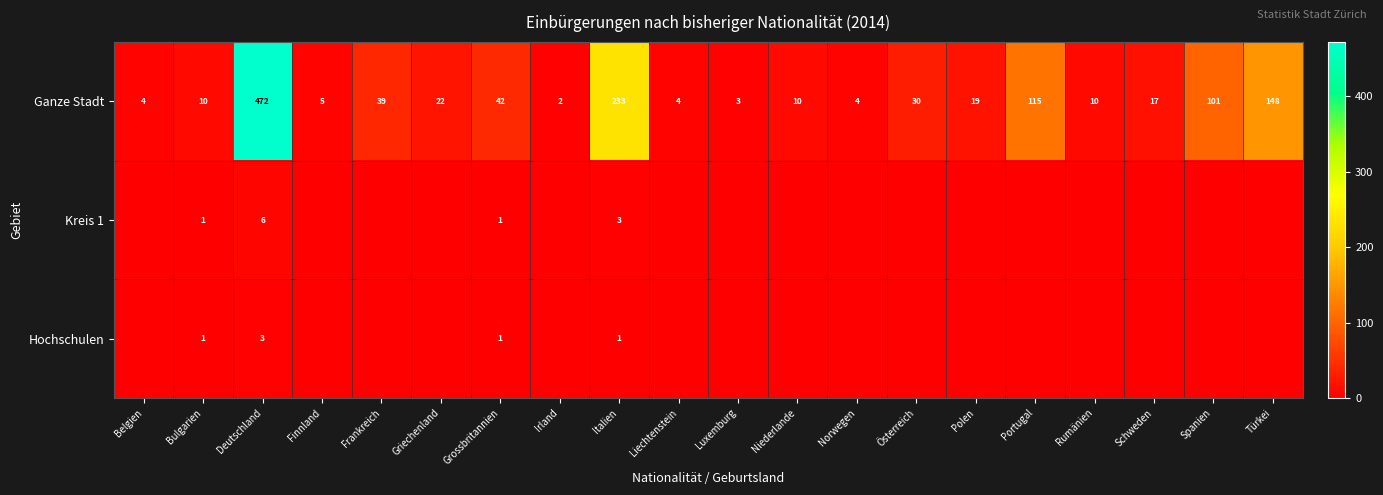

At which label does Ganze Stadt reach its minimum?

Irland